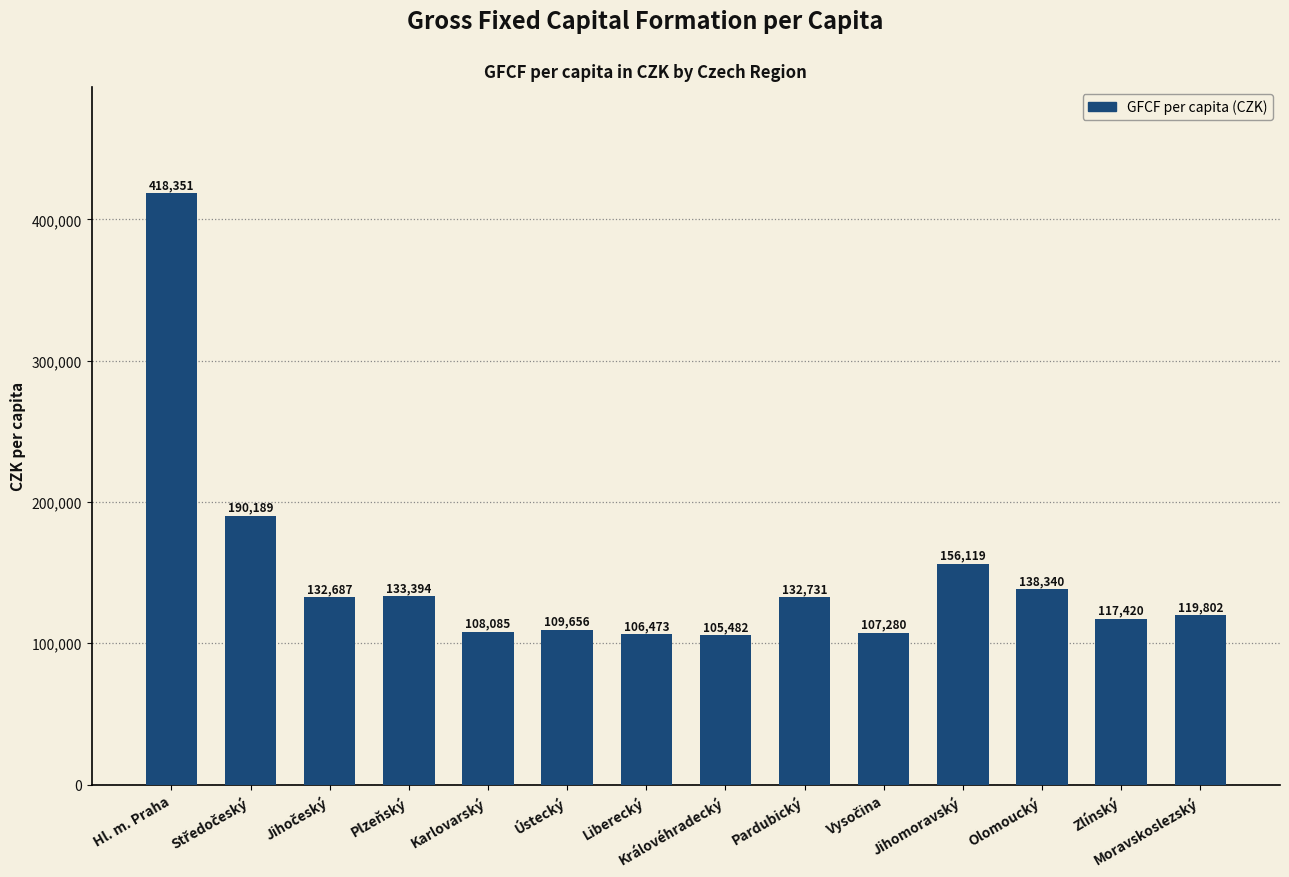

What is the average value?

148286